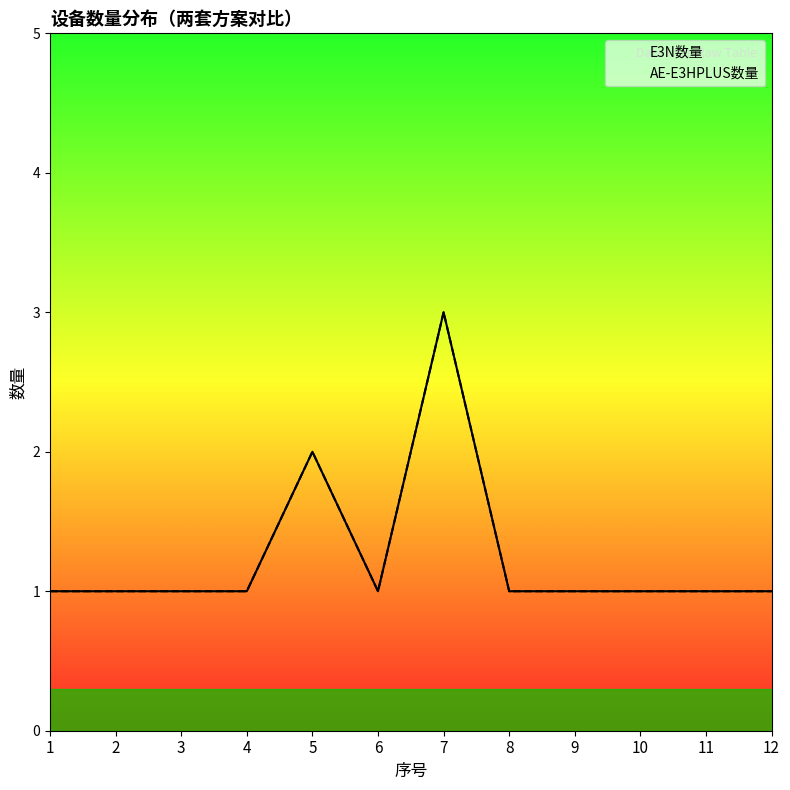

What is the value of the E3N数量 point at the 10th from the left?

1